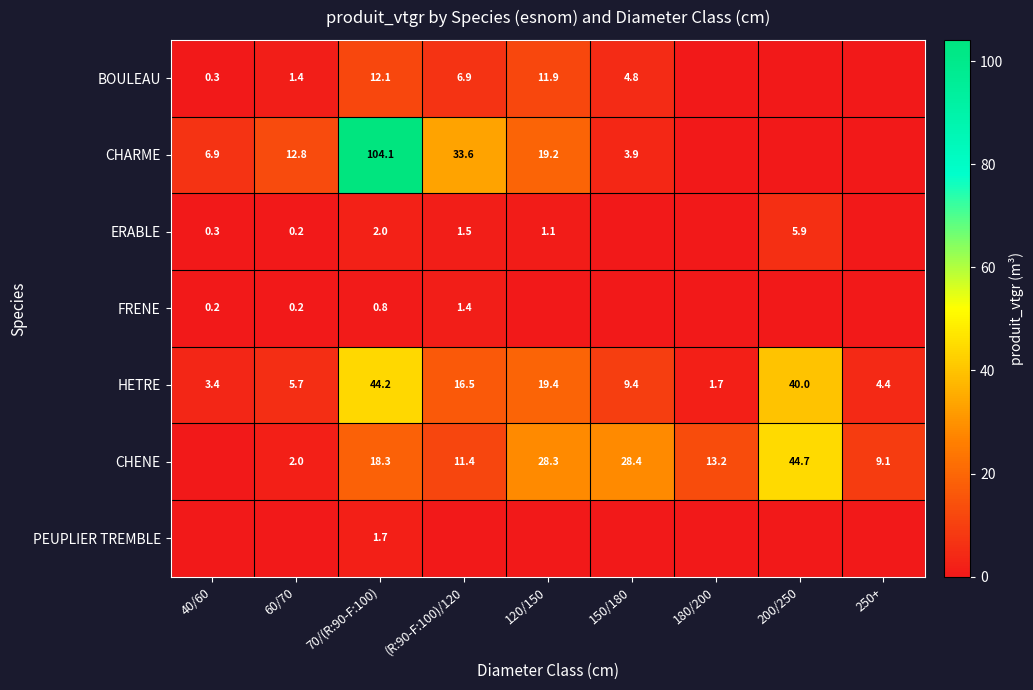

What is the difference between the highest and lowest values at 250+?

9.1